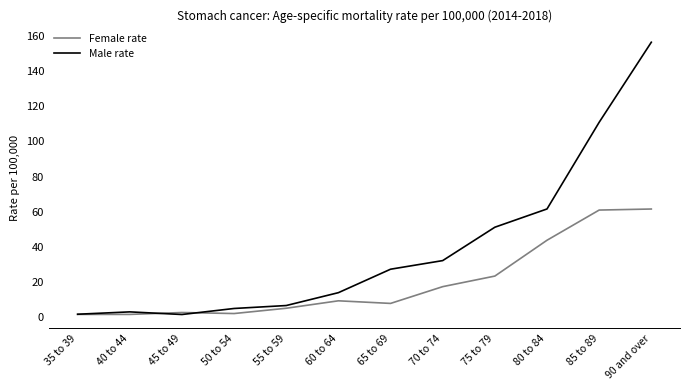

How many lines are shown in the chart?

2